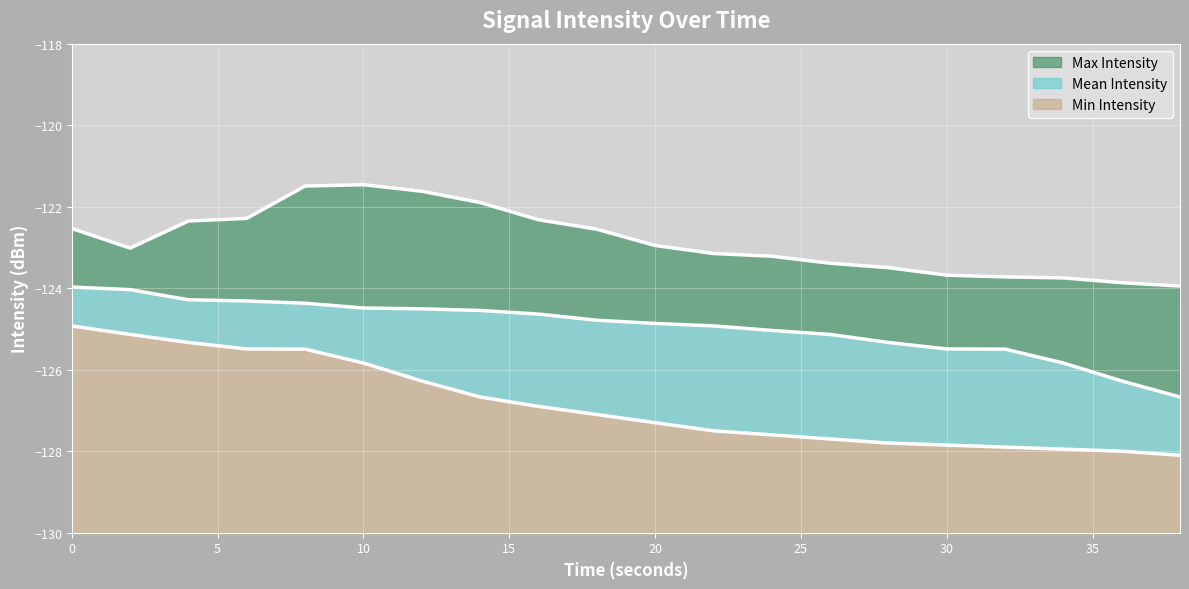

Which series changed the most between 8 and 10?

Min Intensity